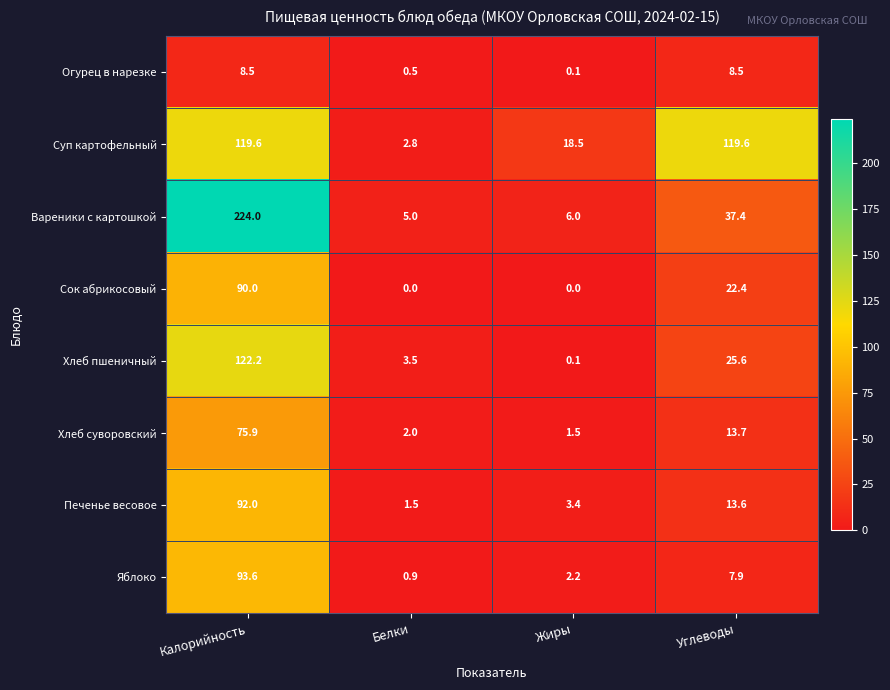

List the series in order of their peak value, lowest first.

Огурец в нарезке, Хлеб суворовский, Сок абрикосовый, Печенье весовое, Яблоко, Суп картофельный, Хлеб пшеничный, Вареники с картошкой